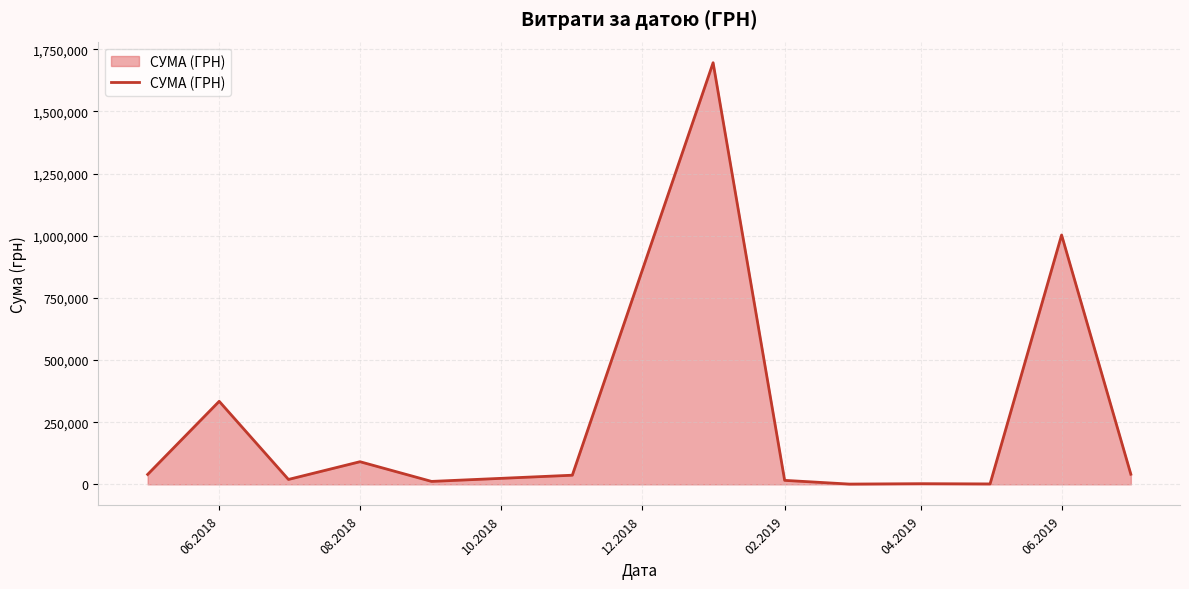

How many points are higher than both their immediate neighbors (excluding endpoints)?

5